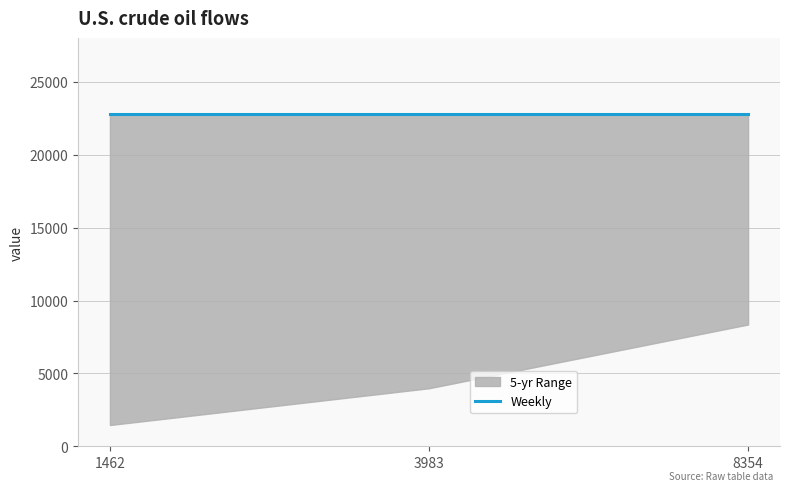

Does the chart have visible grid lines?

Yes